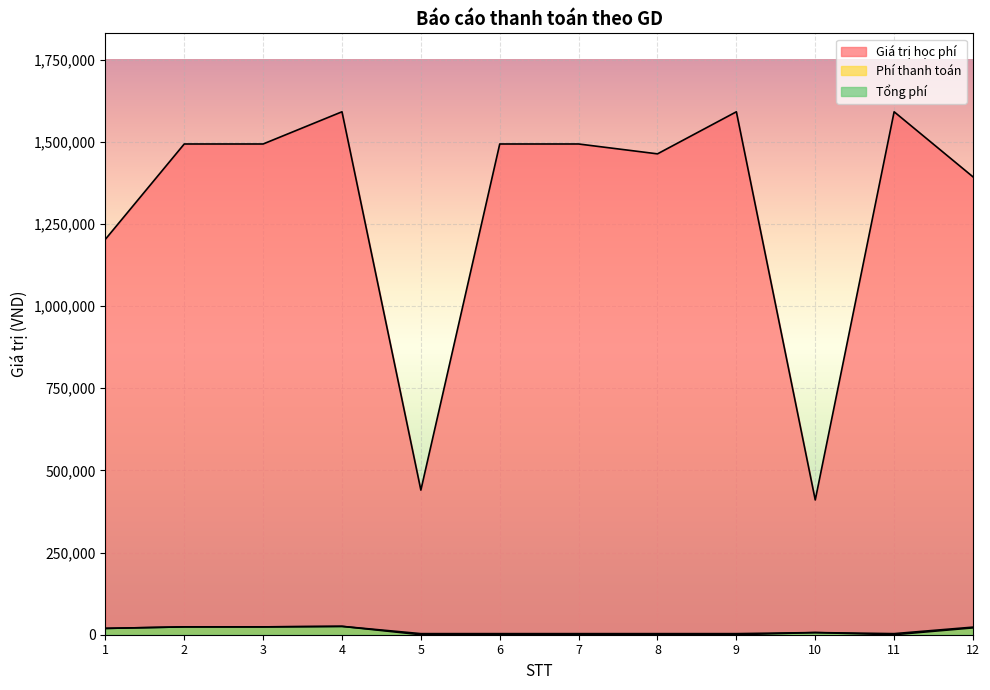

At 10, list the series in order from smallest to largest.

Phí thanh toán, Tổng phí, Giá trị học phí